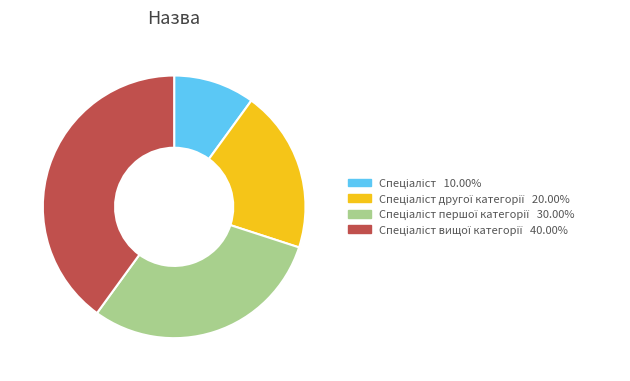

Does any single category account for the majority?

No